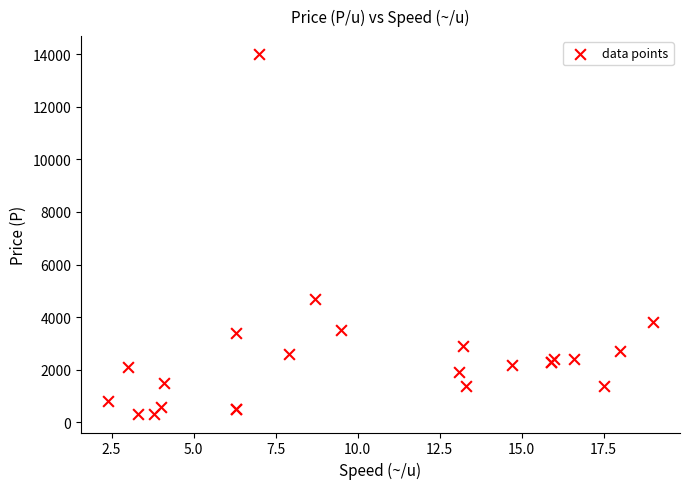

What Y value in the scatter plot is closest to 7150?

4700